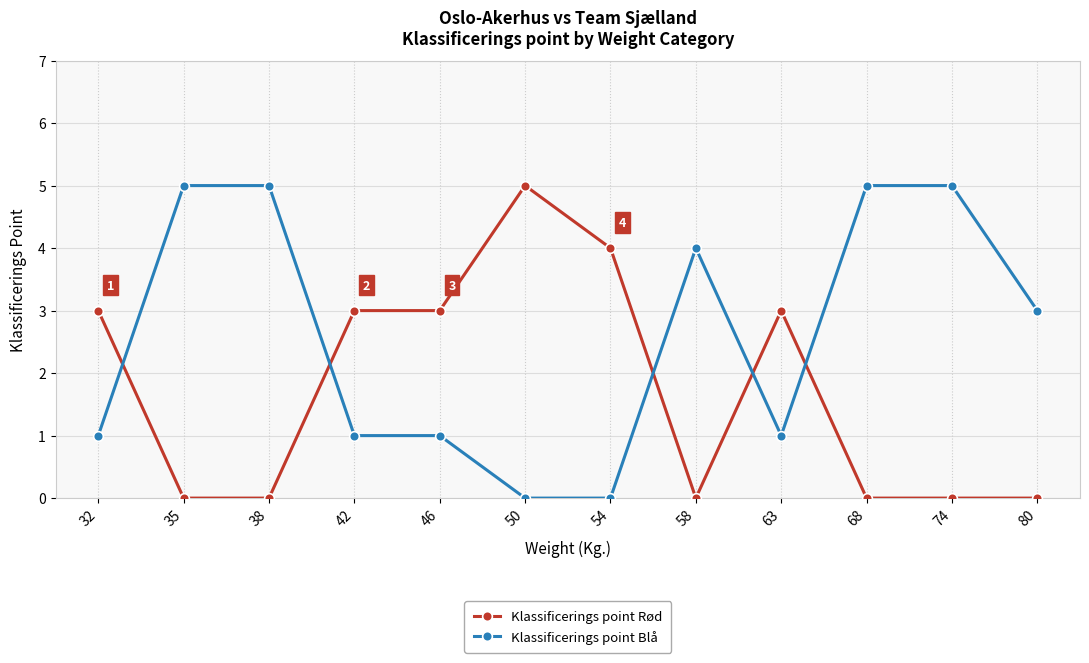

After their last crossing, which series has the higher values: Klassificerings point Blå or Klassificerings point Rød?

Klassificerings point Blå